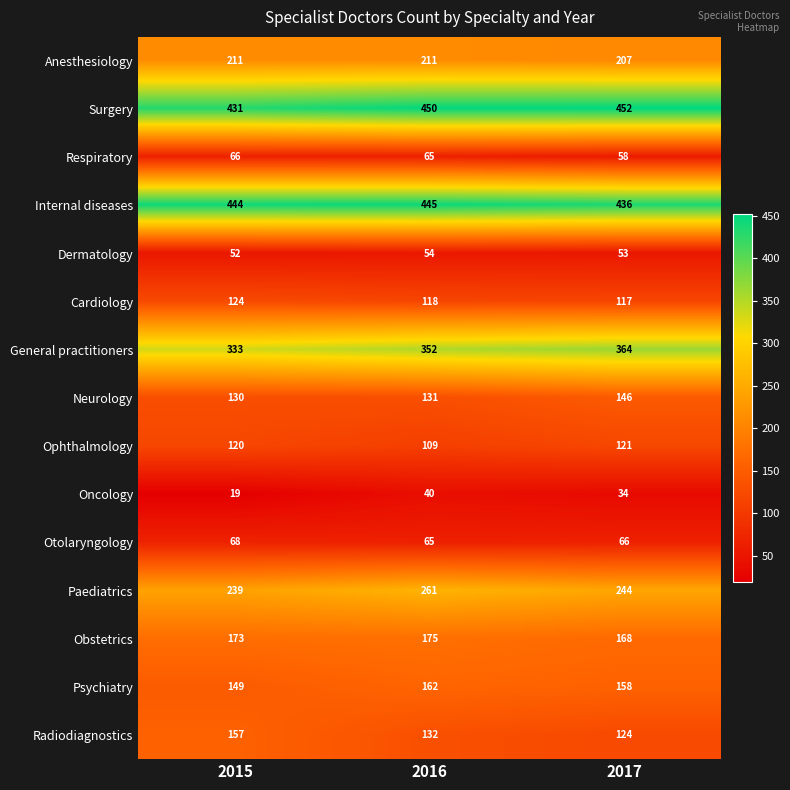

At which label does Cardiology reach its minimum?

2017